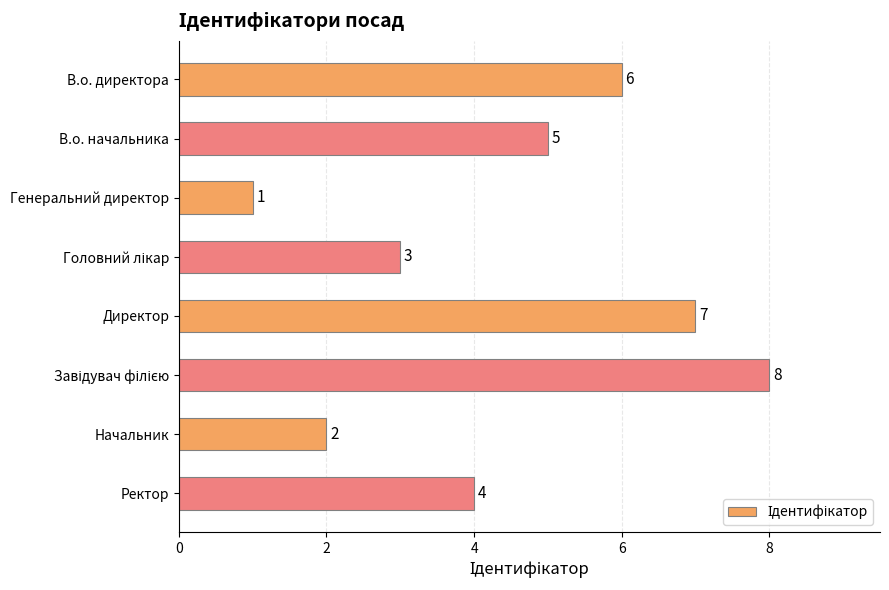

Which has a higher value, Директор or В.о. начальника?

Директор